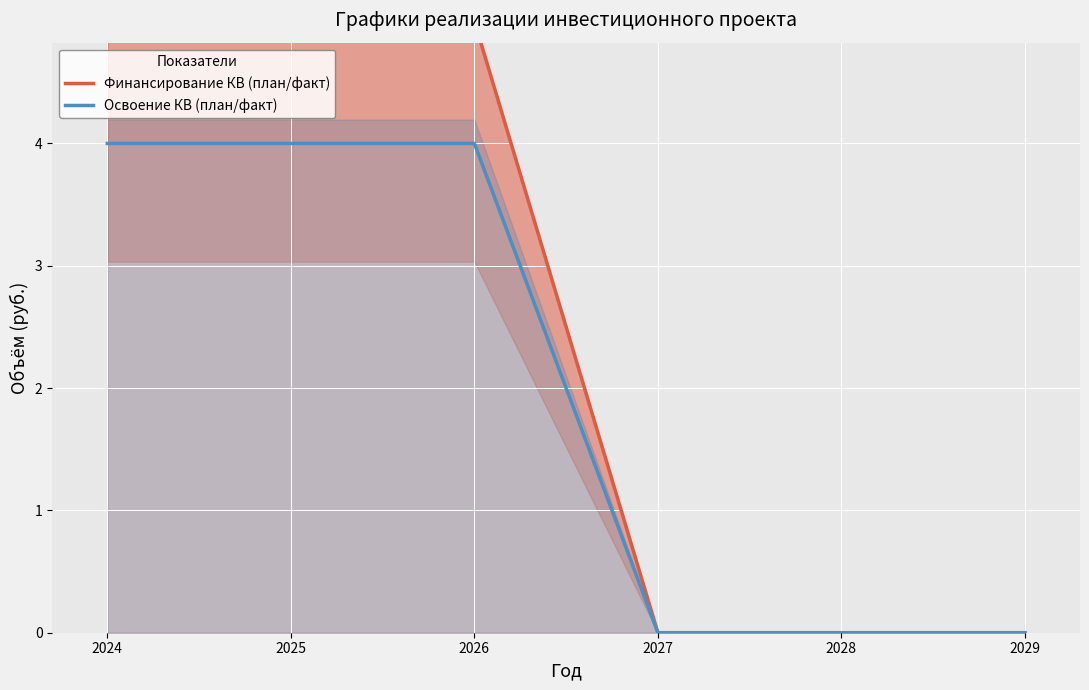

What is the value of the Финансирование КВ (план/факт) point at the 3rd from the left?

5